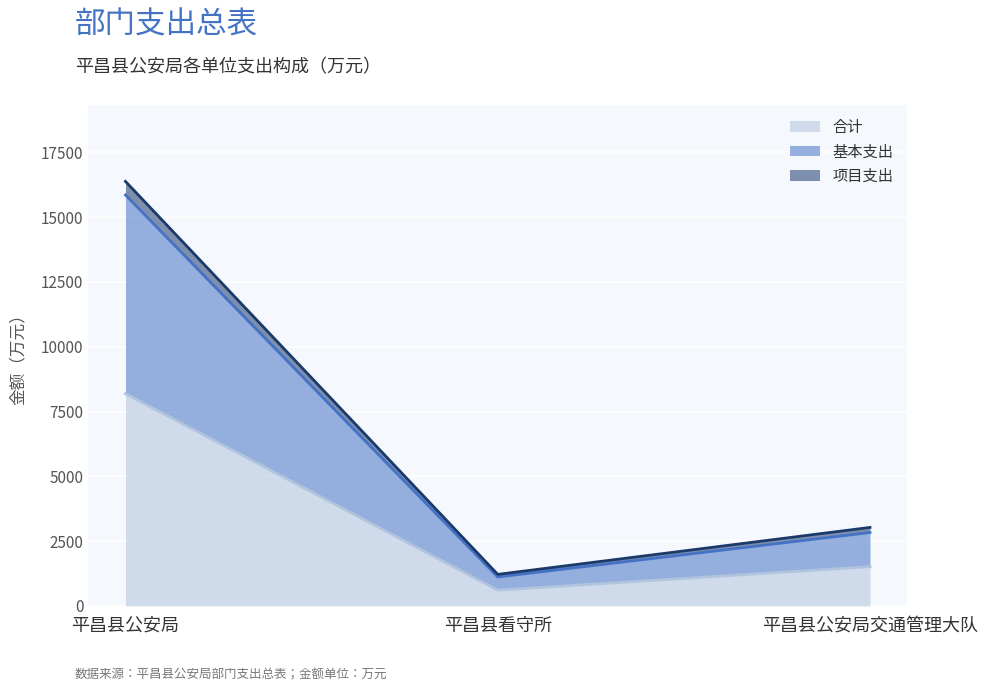

Which category has the highest value in the 项目支出 series?

平昌县公安局